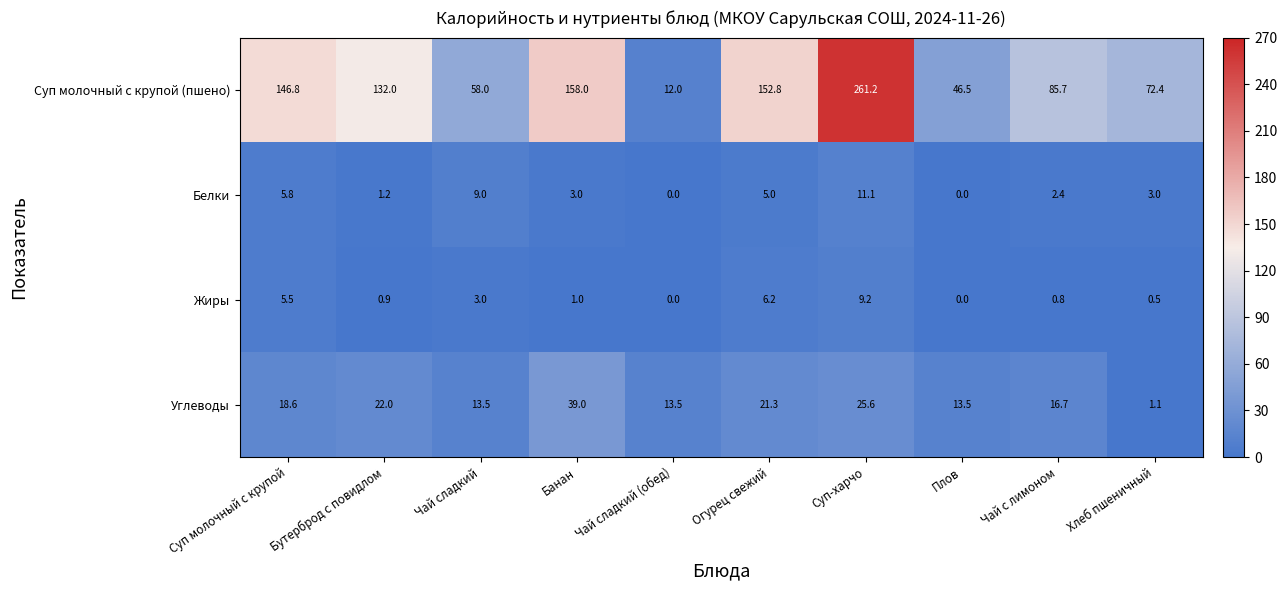

What is the greatest value displayed?

261.2